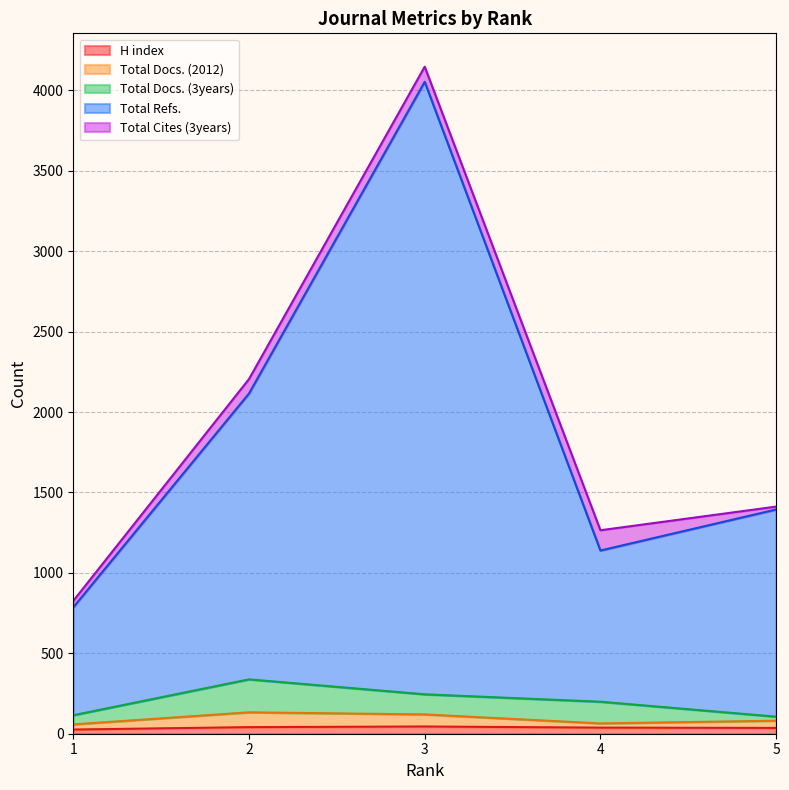

Does the chart have visible grid lines?

Yes